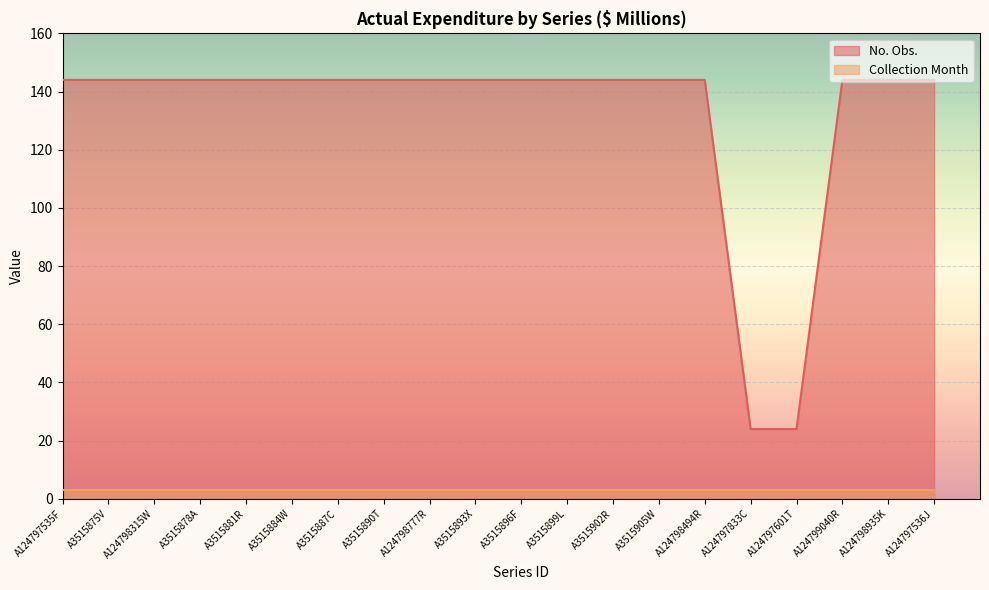

Does the chart display data point markers on the line(s)?

No